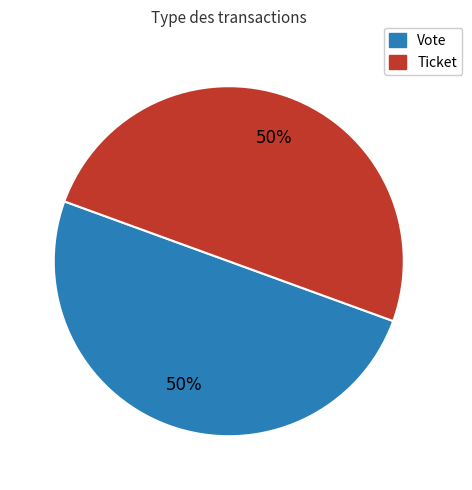

What percentage is the Vote slice, to the nearest percent?

50%